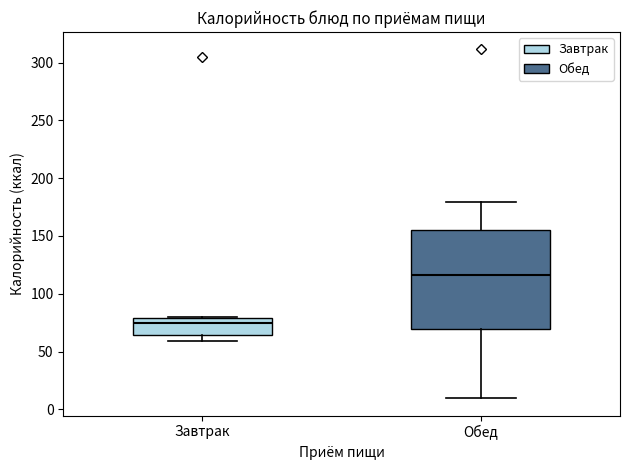

Which box has the lowest median line?

Завтрак